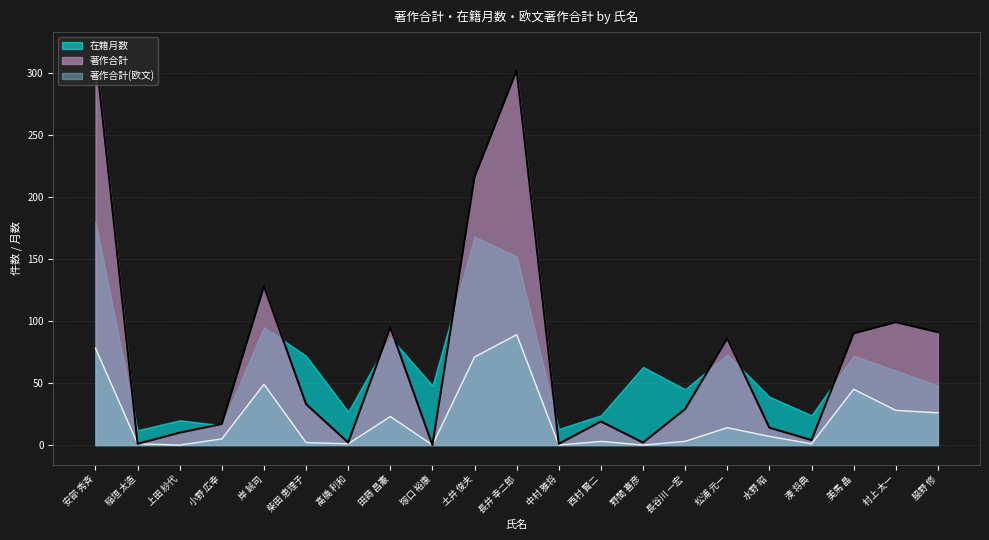

Where is the first local maximum for 著作合計(欧文)?

岸 誠司